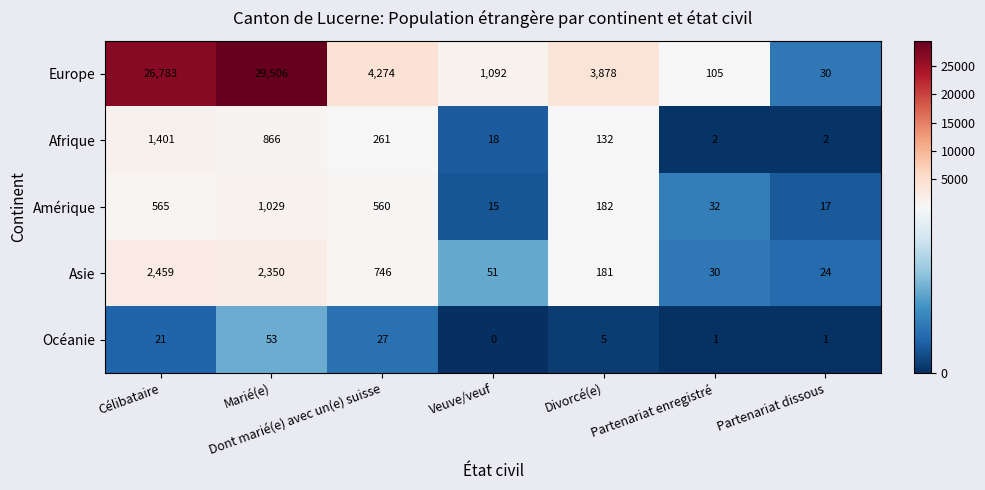

How many data points does each series have?

7